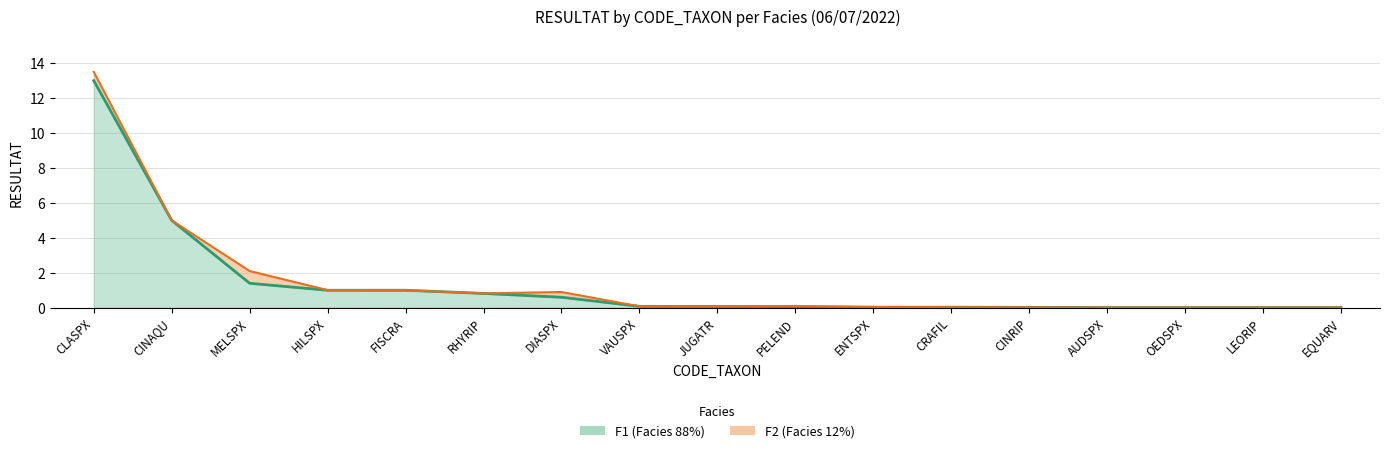

Reading left to right, list all the values displayed in this chart.

F1 line: CLASPX=13.0	CINAQU=5.0	MELSPX=1.4	HILSPX=1.0	FISCRA=1.0	RHYRIP=0.8	DIASPX=0.6	VAUSPX=0.1	JUGATR=0.1	PELEND=0.1	ENTSPX=0.0	CRAFIL=0.0	CINRIP=0.0	AUDSPX=0.0	OEDSPX=0.0	LEORIP=0.0	EQUARV=0.0
F2 cumulative line: CLASPX=13.5	CINAQU=5.0	MELSPX=2.1	HILSPX=1.0	FISCRA=1.0	RHYRIP=0.8	DIASPX=0.9	VAUSPX=0.1	JUGATR=0.1	PELEND=0.1	ENTSPX=0.0	CRAFIL=0.0	CINRIP=0.0	AUDSPX=0.0	OEDSPX=0.0	LEORIP=0.0	EQUARV=0.0